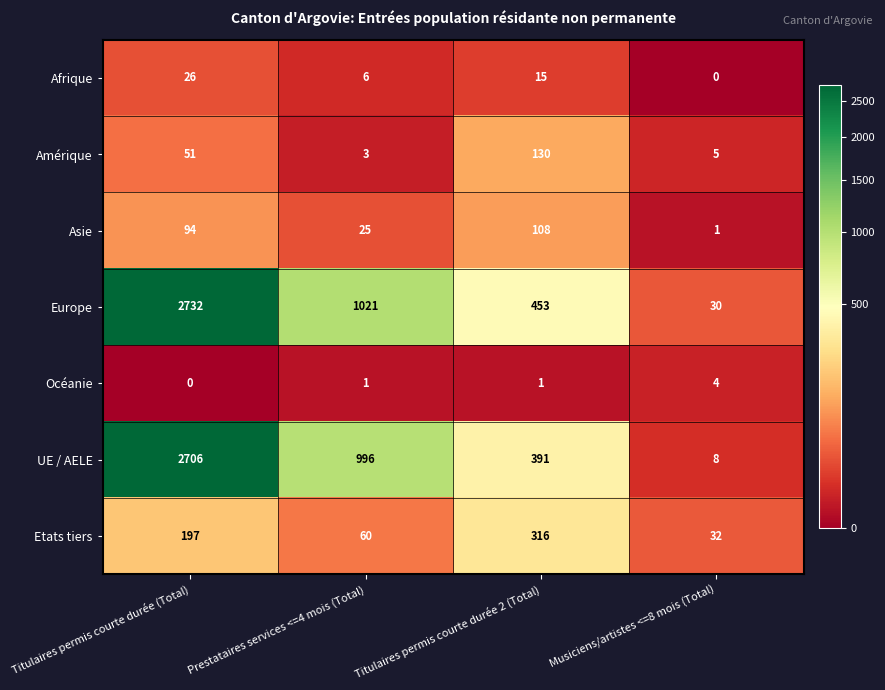

What is the sum of the UE / AELE values at Musiciens/artistes <=8 mois (Total) and Titulaires permis courte durée 2 (Total)?

399